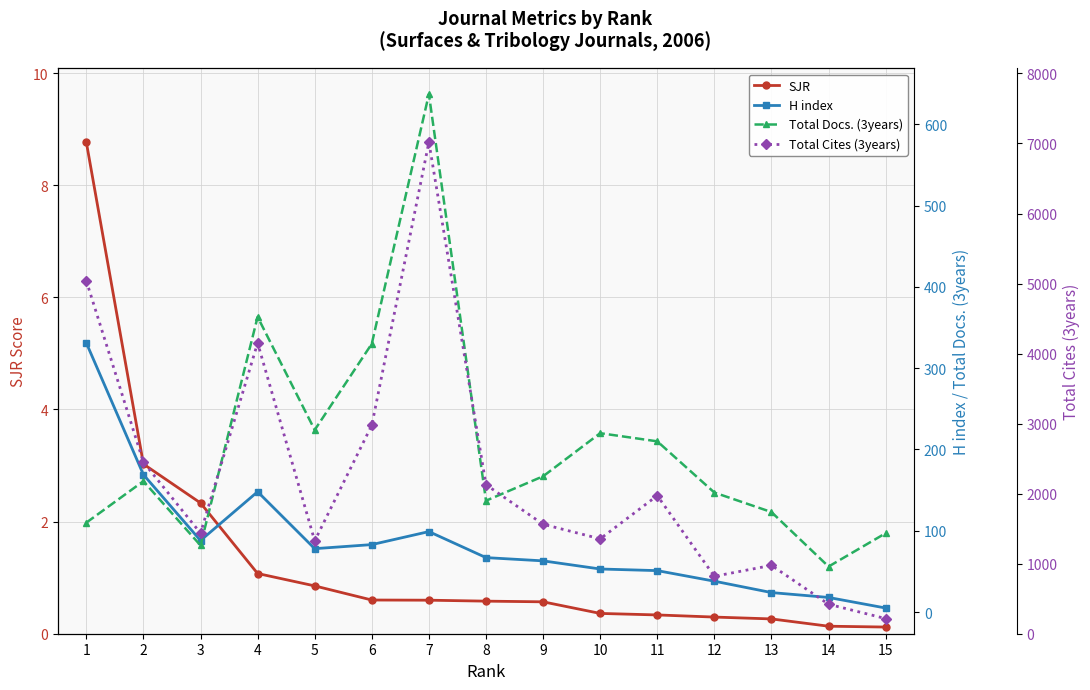

What is the value of the SJR point at the 7th from the left?

0.6